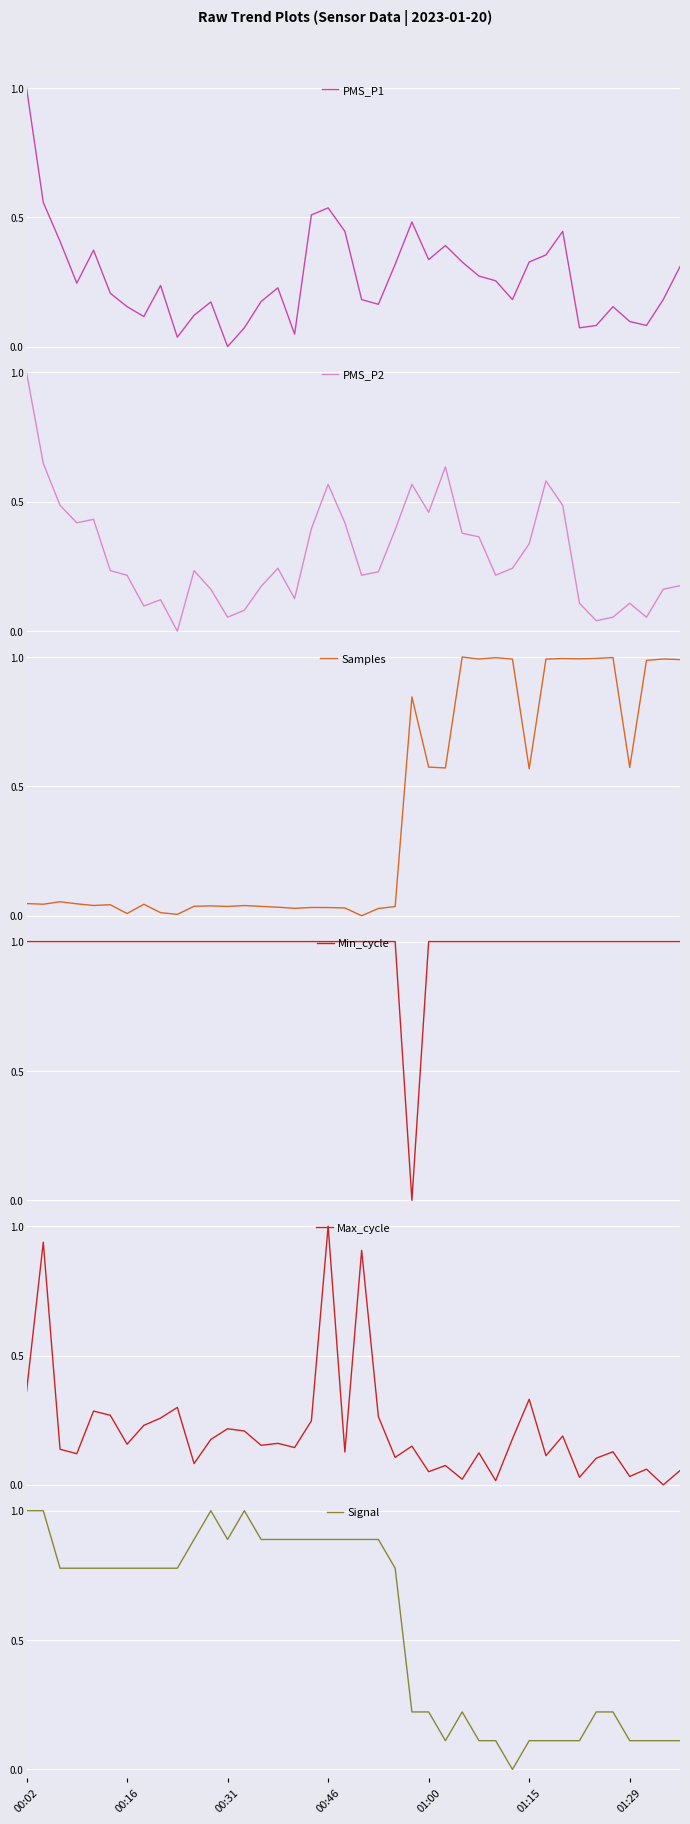

Reading left to right, list all the values displayed in this chart.

PMS_P1: 1.0	0.6	0.4	0.2	0.4	0.2	0.2	0.1	0.2	0.0	0.1	0.2	0.0	0.1	0.2	0.2	0.0	0.5	0.5	0.4	0.2	0.2	0.3	0.5	0.3	0.4	0.3	0.3	0.3	0.2	0.3	0.4	0.4	0.1	0.1	0.2	0.1	0.1	0.2	0.3
PMS_P2: 1.0	0.6	0.5	0.4	0.4	0.2	0.2	0.1	0.1	0.0	0.2	0.2	0.1	0.1	0.2	0.2	0.1	0.4	0.6	0.4	0.2	0.2	0.4	0.6	0.5	0.6	0.4	0.4	0.2	0.2	0.3	0.6	0.5	0.1	0.0	0.1	0.1	0.1	0.2	0.2
Samples: 0.0	0.0	0.1	0.0	0.0	0.0	0.0	0.0	0.0	0.0	0.0	0.0	0.0	0.0	0.0	0.0	0.0	0.0	0.0	0.0	0.0	0.0	0.0	0.8	0.6	0.6	1.0	1.0	1.0	1.0	0.6	1.0	1.0	1.0	1.0	1.0	0.6	1.0	1.0	1.0
Min_cycle: 1.0	1.0	1.0	1.0	1.0	1.0	1.0	1.0	1.0	1.0	1.0	1.0	1.0	1.0	1.0	1.0	1.0	1.0	1.0	1.0	1.0	1.0	1.0	0.0	1.0	1.0	1.0	1.0	1.0	1.0	1.0	1.0	1.0	1.0	1.0	1.0	1.0	1.0	1.0	1.0
Max_cycle: 0.4	0.9	0.1	0.1	0.3	0.3	0.2	0.2	0.3	0.3	0.1	0.2	0.2	0.2	0.2	0.2	0.1	0.2	1.0	0.1	0.9	0.3	0.1	0.1	0.1	0.1	0.0	0.1	0.0	0.2	0.3	0.1	0.2	0.0	0.1	0.1	0.0	0.1	0.0	0.1
Signal: 1.0	1.0	0.8	0.8	0.8	0.8	0.8	0.8	0.8	0.8	0.9	1.0	0.9	1.0	0.9	0.9	0.9	0.9	0.9	0.9	0.9	0.9	0.8	0.2	0.2	0.1	0.2	0.1	0.1	0.0	0.1	0.1	0.1	0.1	0.2	0.2	0.1	0.1	0.1	0.1